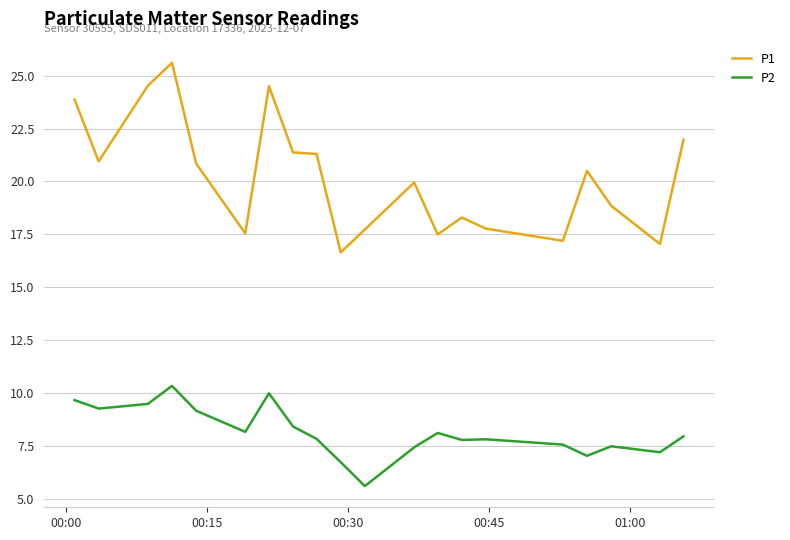

True or false: P1 and P2 cross at least once.

False